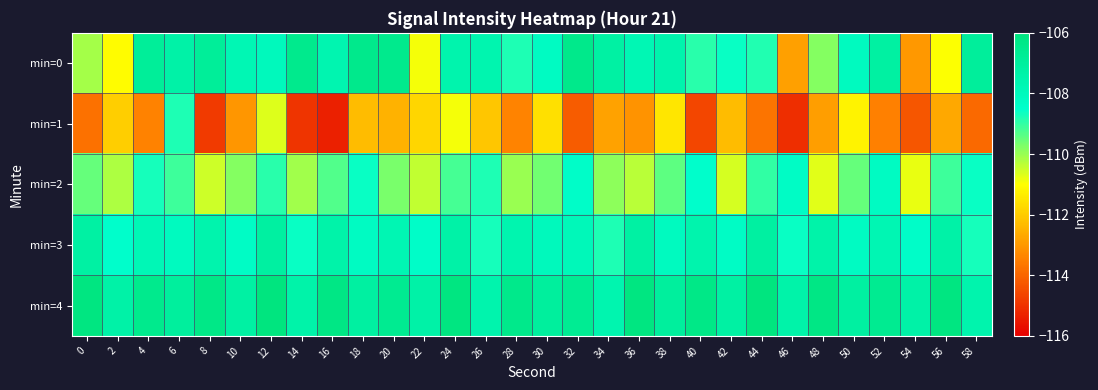

Count the number of data series in this chart.

5